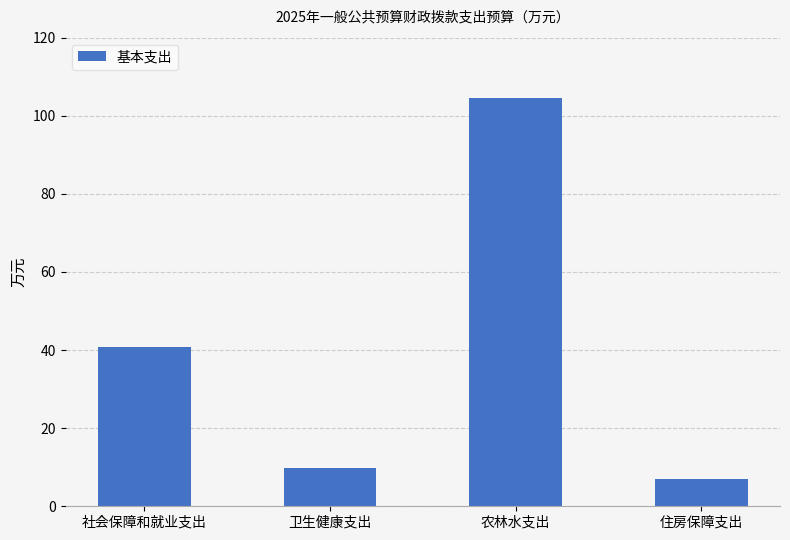

Rank the categories by value from highest to lowest.

农林水支出, 社会保障和就业支出, 卫生健康支出, 住房保障支出